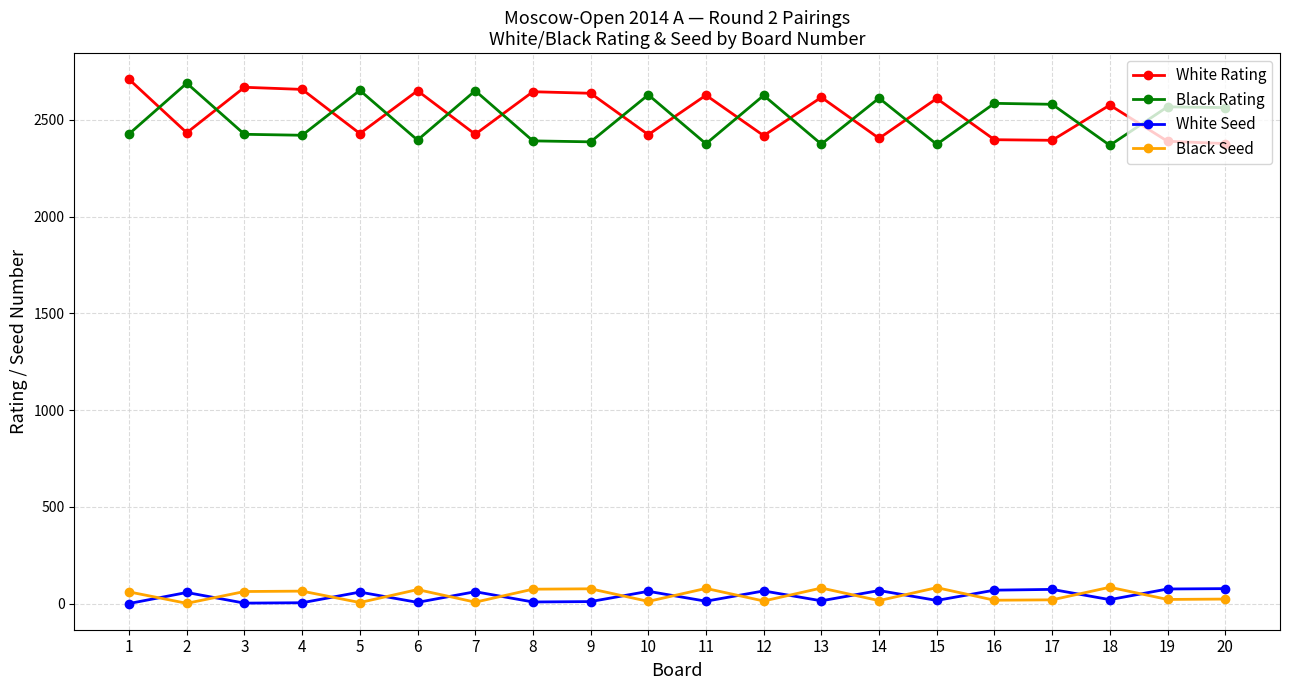

Is the value of White Seed at 9 greater than the value of Black Seed at 18?

No